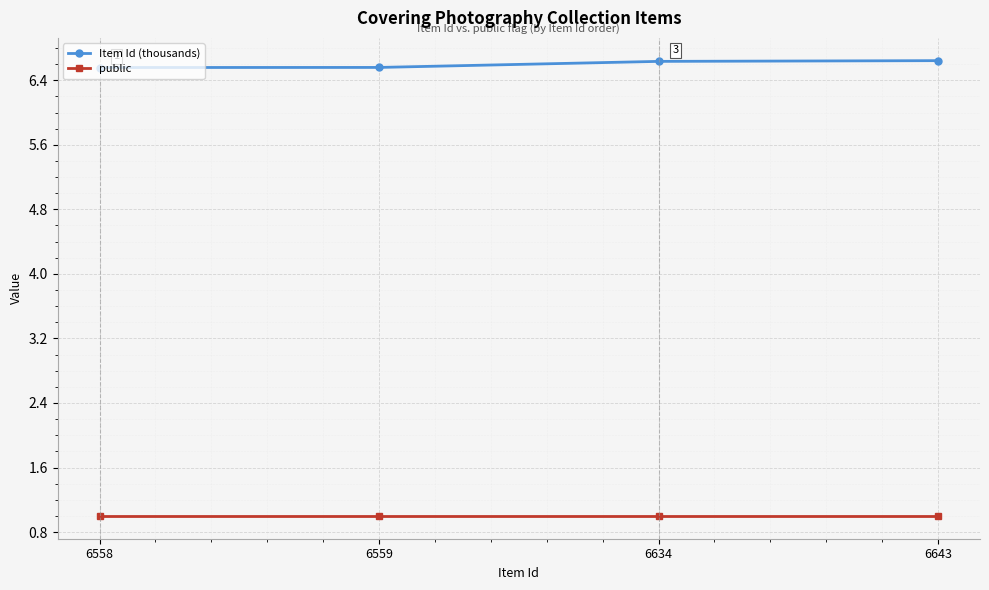

Rank the series by their maximum value, from lowest to highest.

public, Item Id (thousands)